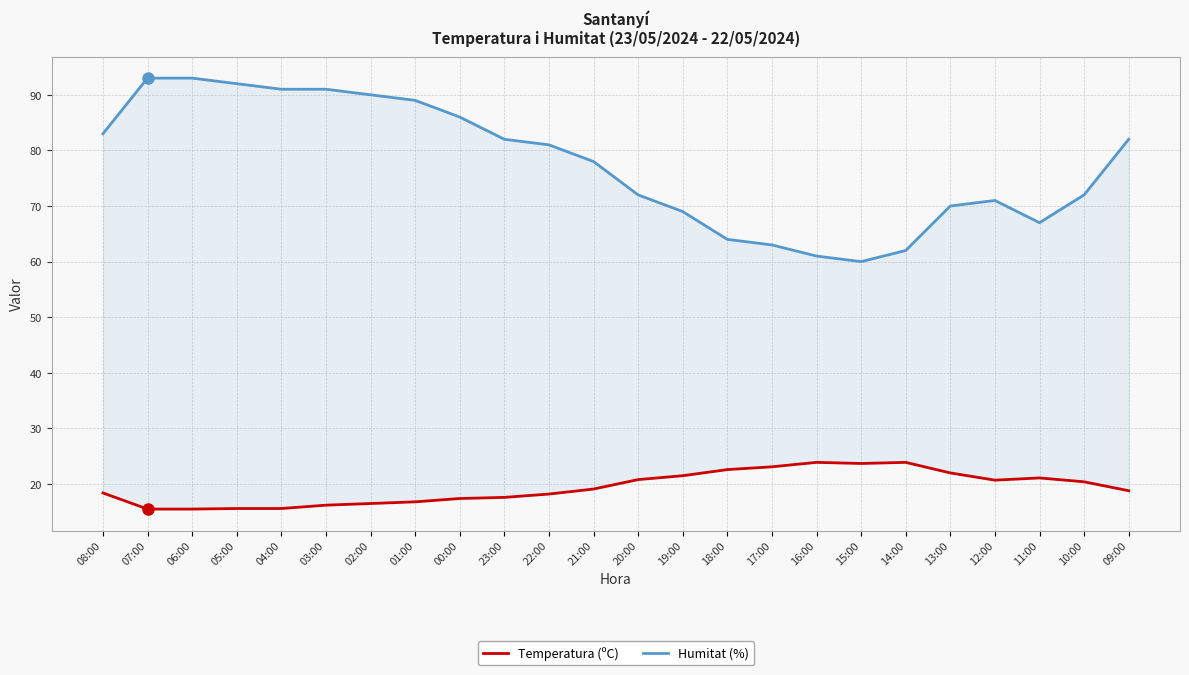

What position from the left is 15:00?

18